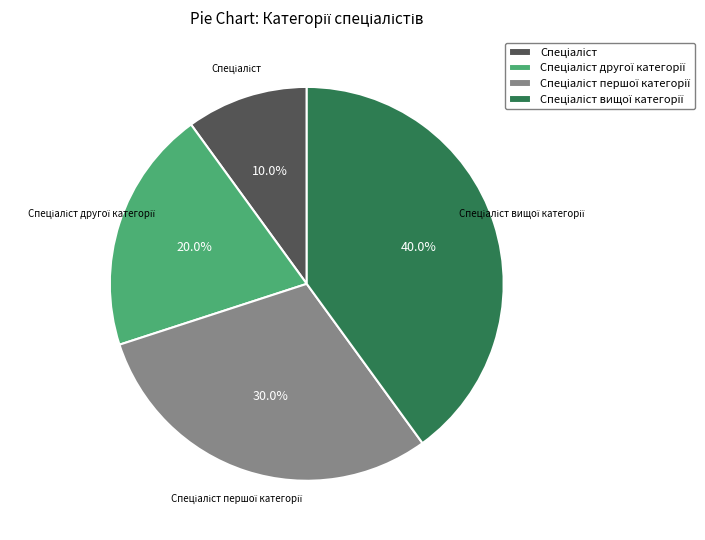

Does any single category account for the majority?

No